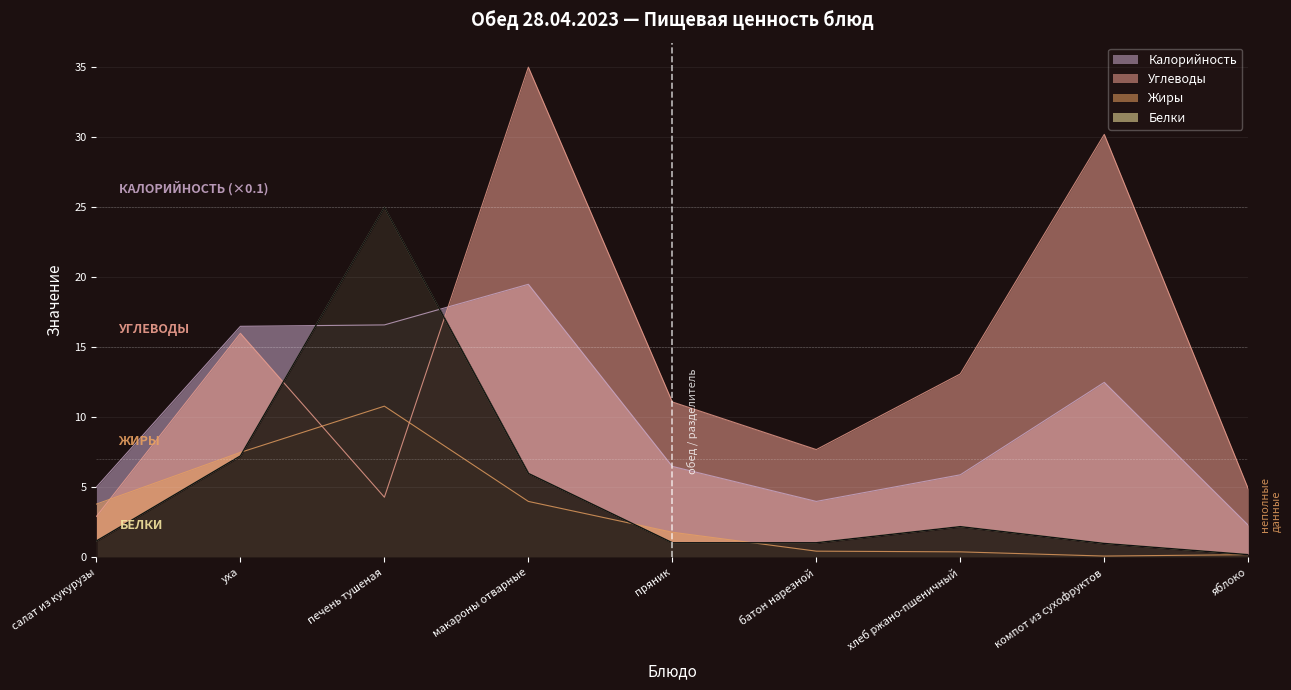

Where does the Жиры series first go above 1?

салат из кукурузы